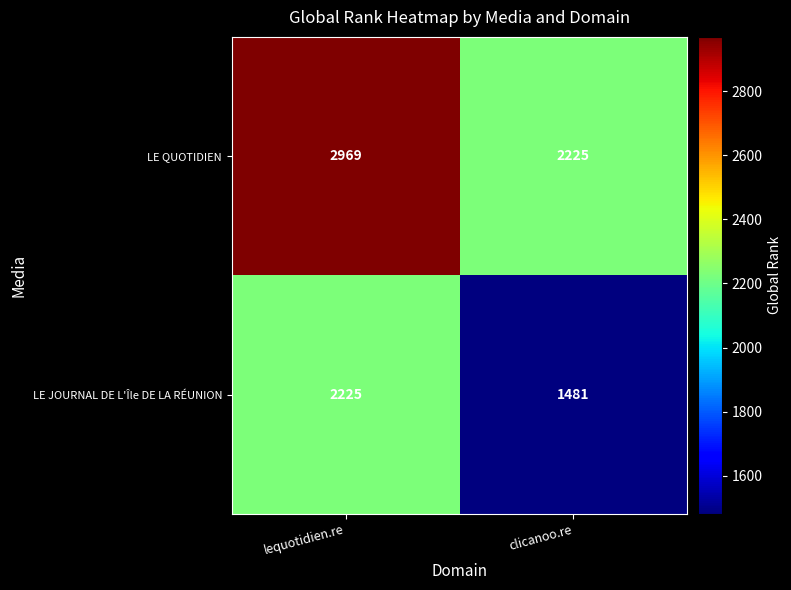

List the series in order of their peak value, highest first.

LE QUOTIDIEN, LE JOURNAL DE L'Île DE LA RÉUNION